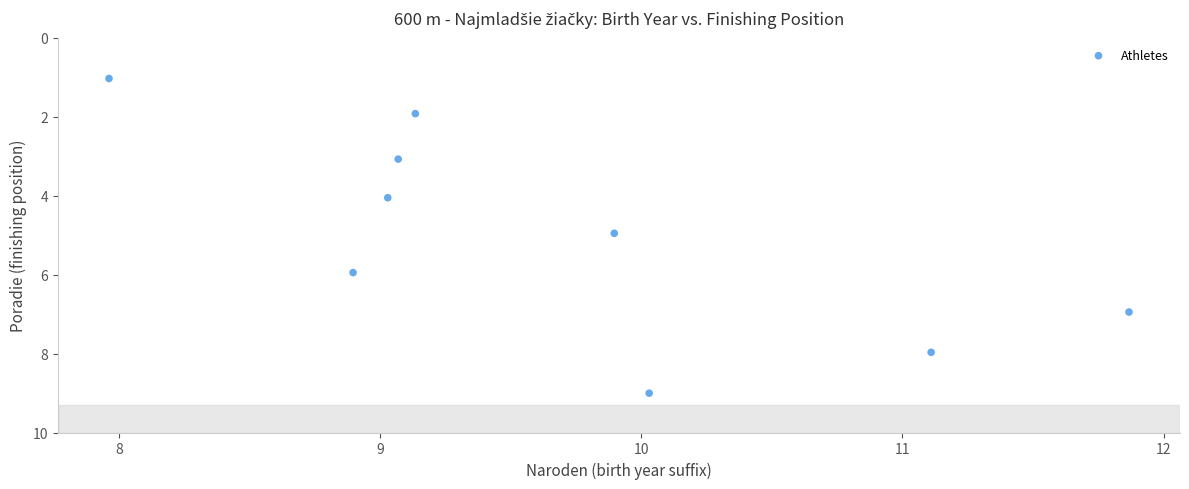

What is the range of X values (max minus min)?

3.9